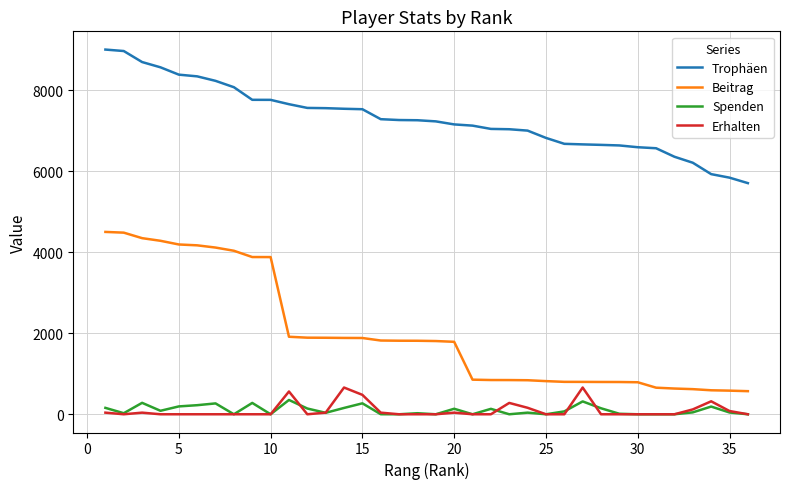

True or false: Trophäen and Beitrag intersect in this chart.

False